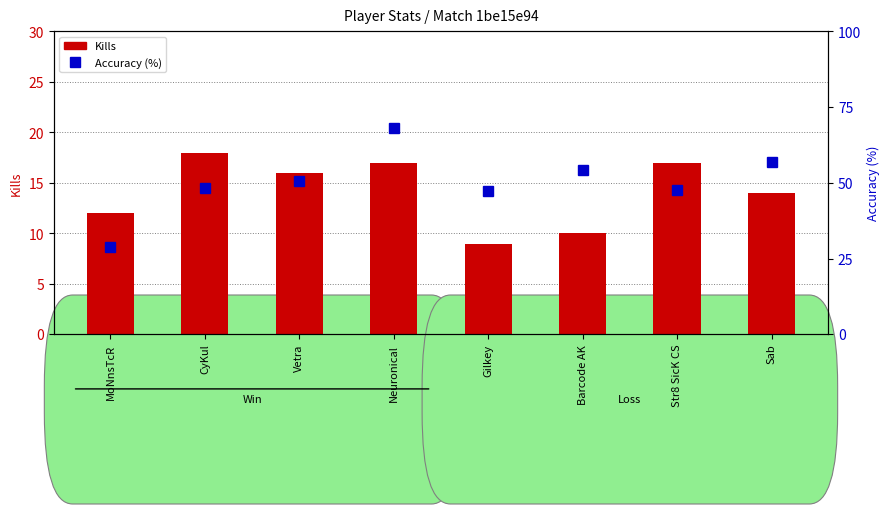

Reading left to right, extract all data points from this chart.

Kills: 12.0	18.0	16.0	17.0	9.0	10.0	17.0	14.0
Accuracy (%): 28.9	48.2	50.5	68.1	47.4	54.4	47.8	56.8